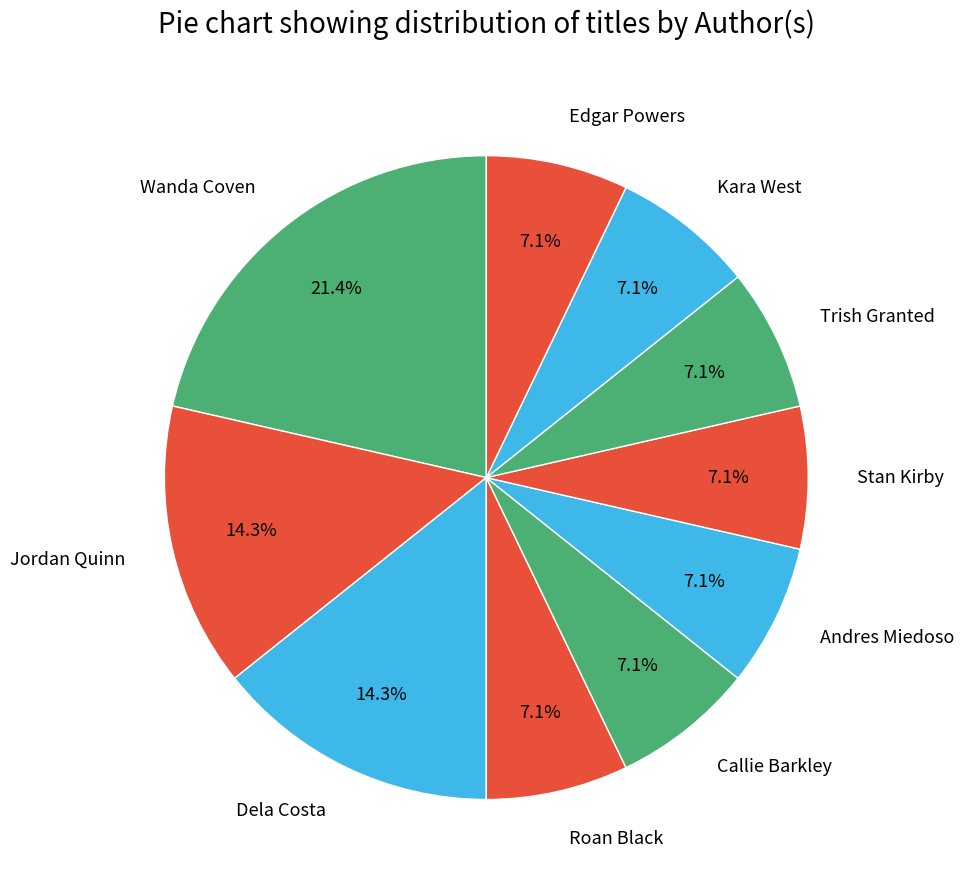

How many slices are in this pie chart?

10